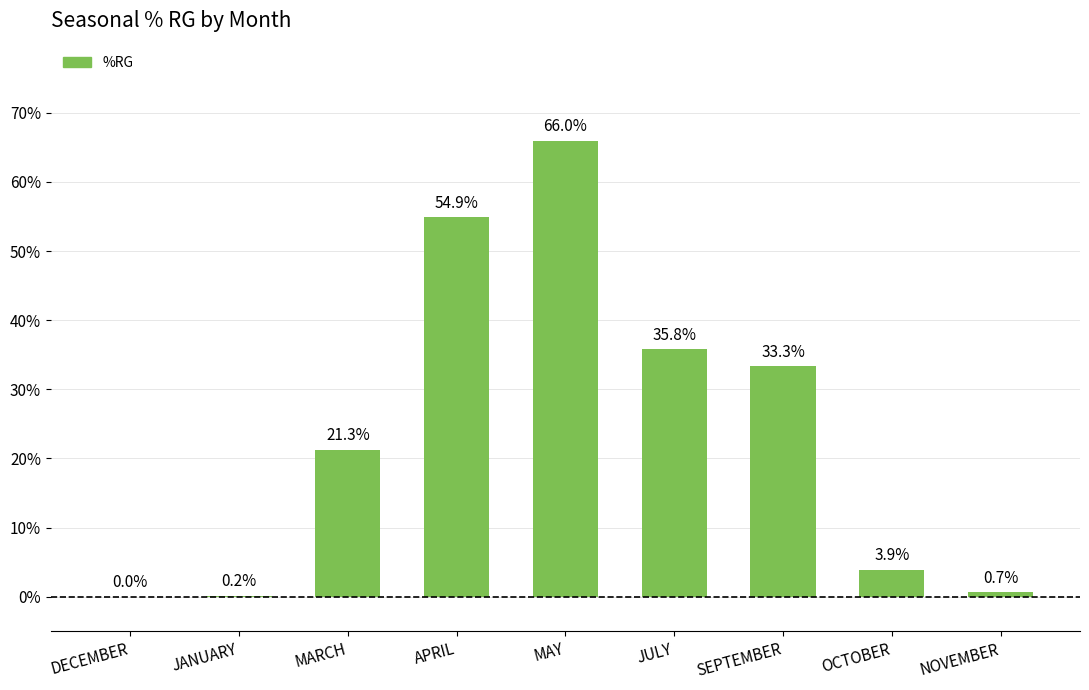

Read the value at MARCH.

21.3